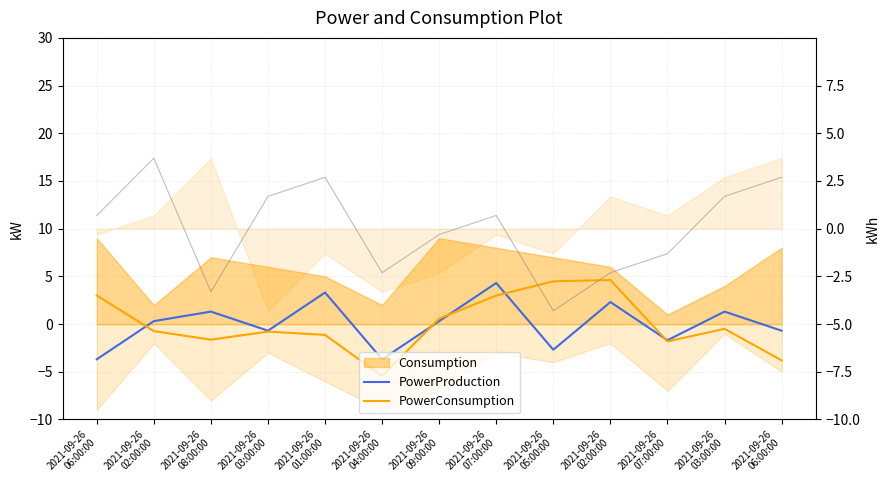

Which series has the largest range (max minus min)?

PowerConsumption